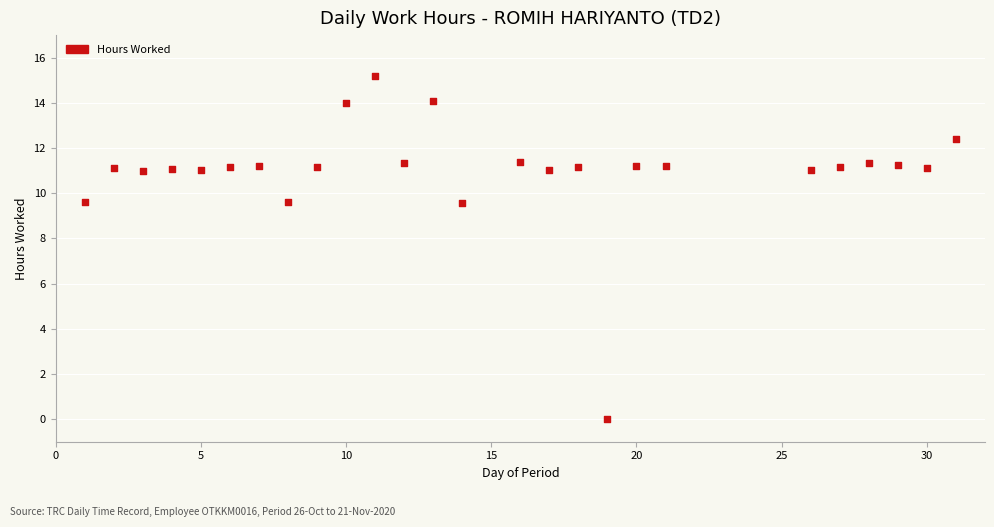

What is the range of Y values (max minus min)?

15.2